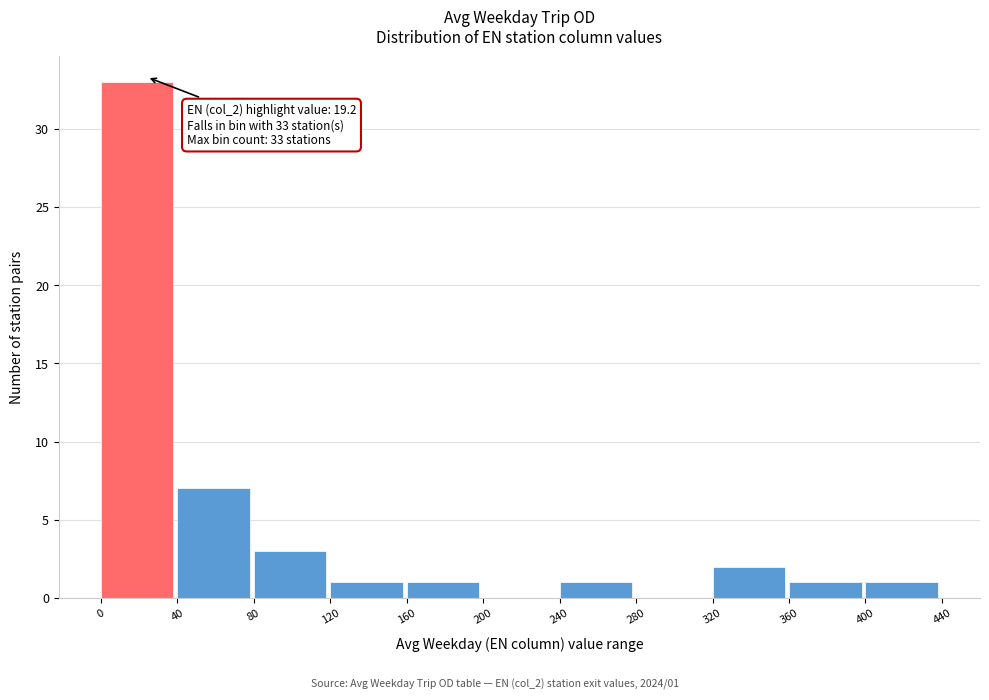

Which range on the x-axis has the tallest bar?

0 to 40